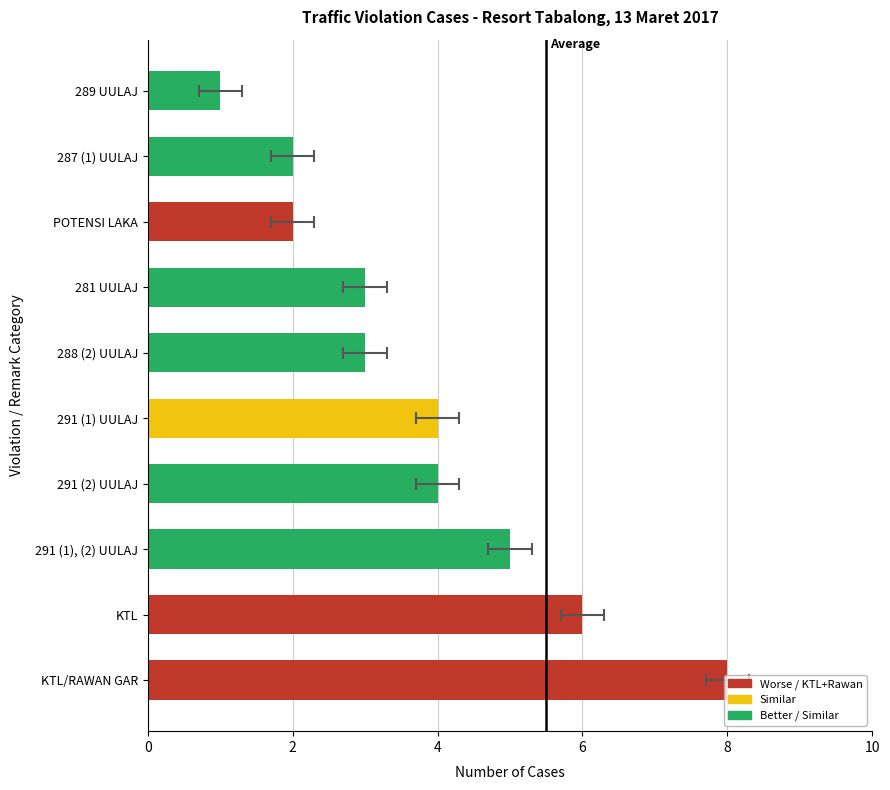

How many values are between 2 and 5?

7